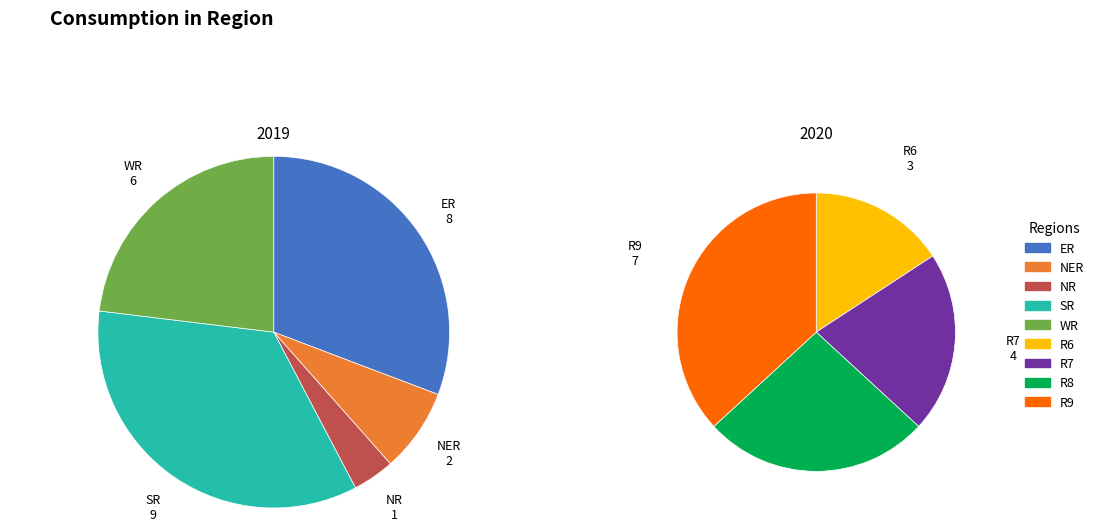

What is the change in value from 9 to 3?

-6